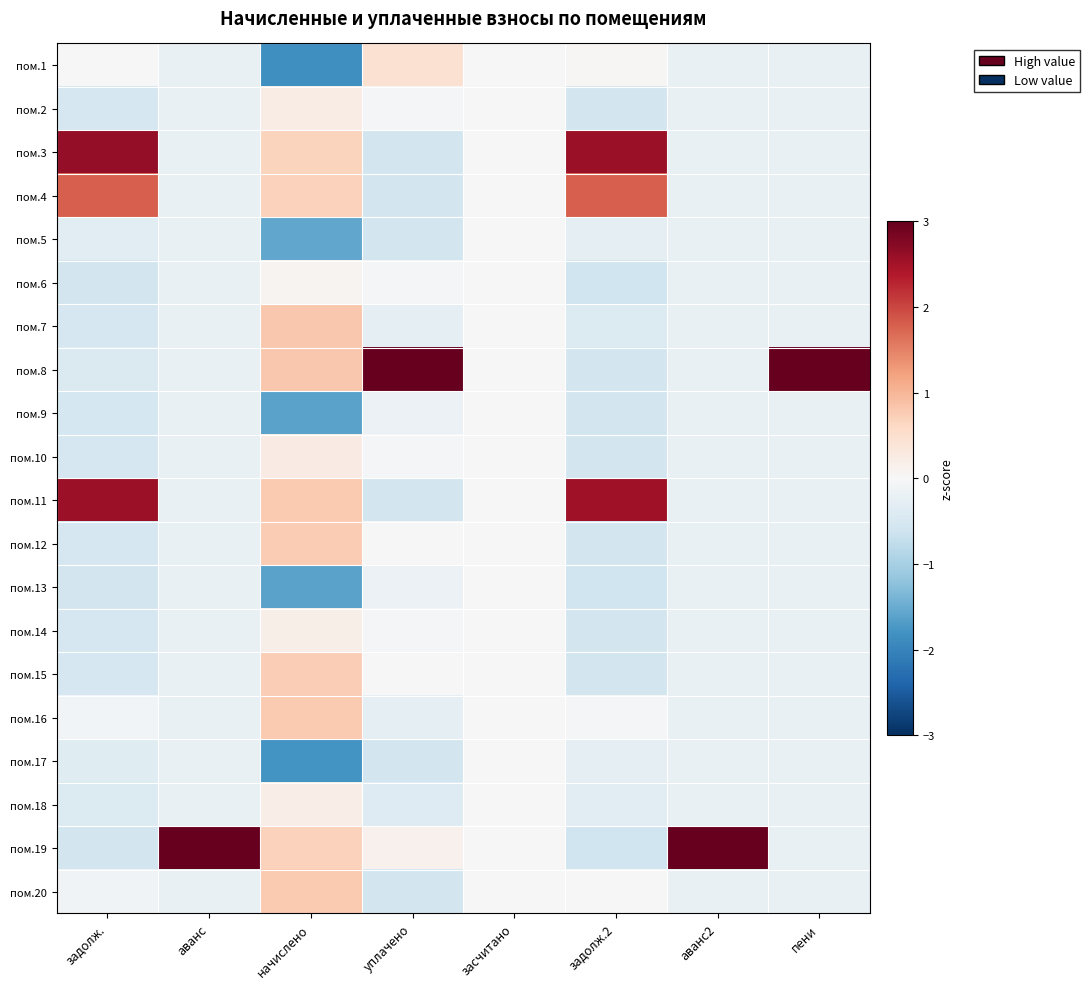

Reading left to right, what are all the values shown in this chart?

пом.1: задолж.=-0.0	аванс=-0.2	начислено=-1.8	уплачено=0.5	засчитано=0.0	задолж.2=0.0	аванс2=-0.2	пени=-0.2
пом.2: задолж.=-0.5	аванс=-0.2	начислено=0.2	уплачено=-0.1	засчитано=0.0	задолж.2=-0.5	аванс2=-0.2	пени=-0.2
пом.3: задолж.=2.6	аванс=-0.2	начислено=0.7	уплачено=-0.5	засчитано=0.0	задолж.2=2.6	аванс2=-0.2	пени=-0.2
пом.4: задолж.=1.8	аванс=-0.2	начислено=0.7	уплачено=-0.5	засчитано=0.0	задолж.2=1.8	аванс2=-0.2	пени=-0.2
пом.5: задолж.=-0.3	аванс=-0.2	начислено=-1.6	уплачено=-0.5	засчитано=0.0	задолж.2=-0.3	аванс2=-0.2	пени=-0.2
пом.6: задолж.=-0.6	аванс=-0.2	начислено=0.1	уплачено=-0.1	засчитано=0.0	задолж.2=-0.6	аванс2=-0.2	пени=-0.2
пом.7: задолж.=-0.5	аванс=-0.2	начислено=0.8	уплачено=-0.3	засчитано=0.0	задолж.2=-0.4	аванс2=-0.2	пени=-0.2
пом.8: задолж.=-0.4	аванс=-0.2	начислено=0.8	уплачено=4.2	засчитано=0.0	задолж.2=-0.5	аванс2=-0.2	пени=4.4
пом.9: задолж.=-0.5	аванс=-0.2	начислено=-1.6	уплачено=-0.2	засчитано=0.0	задолж.2=-0.6	аванс2=-0.2	пени=-0.2
пом.10: задолж.=-0.5	аванс=-0.2	начислено=0.2	уплачено=-0.1	засчитано=0.0	задолж.2=-0.5	аванс2=-0.2	пени=-0.2
пом.11: задолж.=2.6	аванс=-0.2	начислено=0.8	уплачено=-0.5	засчитано=0.0	задолж.2=2.5	аванс2=-0.2	пени=-0.2
пом.12: задолж.=-0.5	аванс=-0.2	начислено=0.8	уплачено=-0.0	засчитано=0.0	задолж.2=-0.5	аванс2=-0.2	пени=-0.2
пом.13: задолж.=-0.6	аванс=-0.2	начислено=-1.6	уплачено=-0.2	засчитано=0.0	задолж.2=-0.6	аванс2=-0.2	пени=-0.2
пом.14: задолж.=-0.5	аванс=-0.2	начислено=0.2	уплачено=-0.1	засчитано=0.0	задолж.2=-0.5	аванс2=-0.2	пени=-0.2
пом.15: задолж.=-0.5	аванс=-0.2	начислено=0.7	уплачено=-0.0	засчитано=0.0	задолж.2=-0.5	аванс2=-0.2	пени=-0.2
пом.16: задолж.=-0.1	аванс=-0.2	начислено=0.8	уплачено=-0.3	засчитано=0.0	задолж.2=-0.1	аванс2=-0.2	пени=-0.2
пом.17: задолж.=-0.4	аванс=-0.2	начислено=-1.8	уплачено=-0.5	засчитано=0.0	задолж.2=-0.3	аванс2=-0.2	пени=-0.2
пом.18: задолж.=-0.4	аванс=-0.2	начислено=0.2	уплачено=-0.4	засчитано=0.0	задолж.2=-0.3	аванс2=-0.2	пени=-0.2
пом.19: задолж.=-0.6	аванс=4.4	начислено=0.7	уплачено=0.1	засчитано=0.0	задолж.2=-0.6	аванс2=4.4	пени=-0.2
пом.20: задолж.=-0.1	аванс=-0.2	начислено=0.8	уплачено=-0.5	засчитано=0.0	задолж.2=-0.0	аванс2=-0.2	пени=-0.2